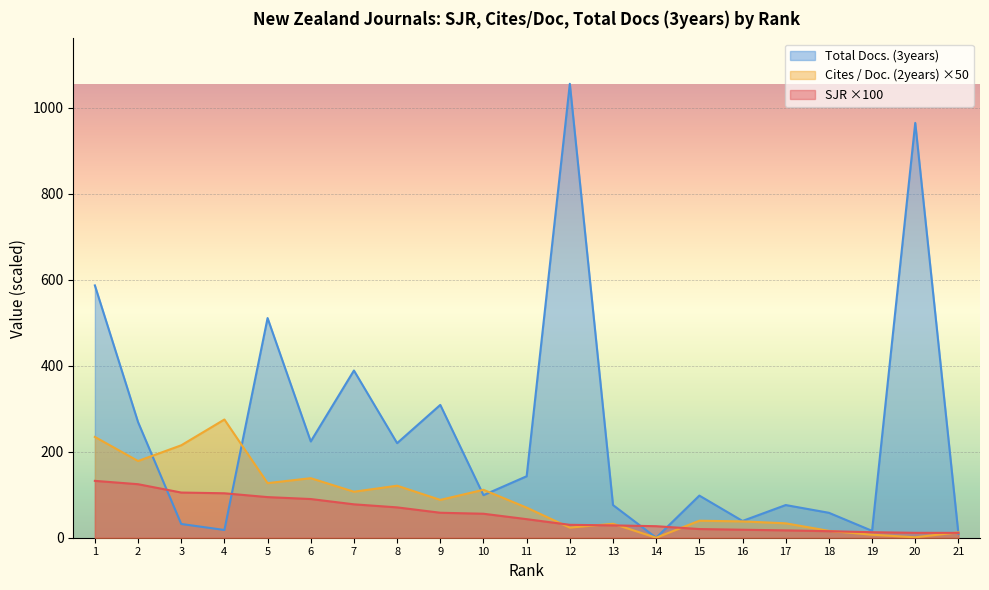

True or false: Total Docs. (3years) and Cites / Doc. (2years) intersect in this chart.

True